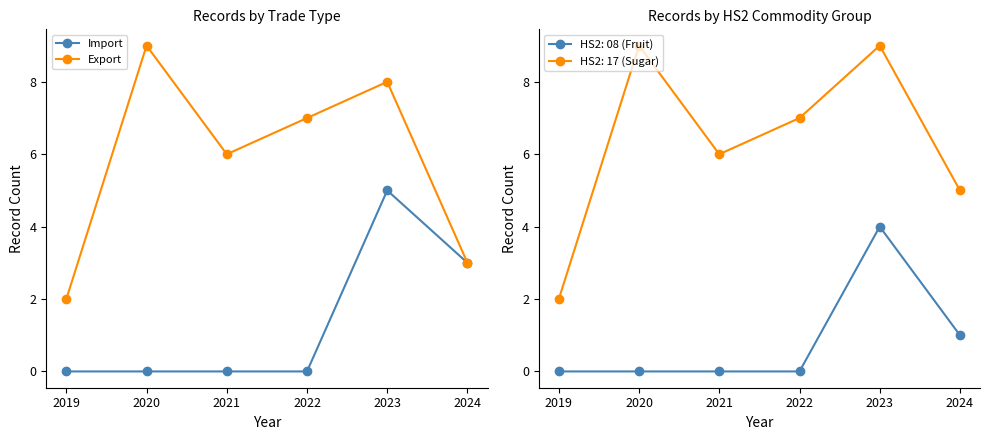

True or false: Export has more than 1 interior local peaks.

True